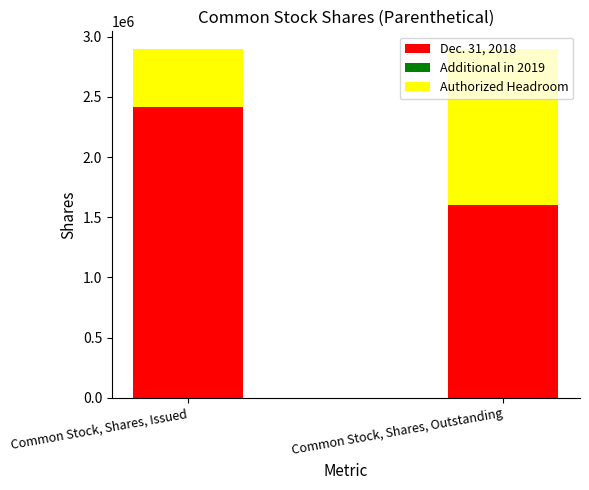

Which category has the highest value in the Dec. 31, 2018 series?

Common Stock, Shares, Issued